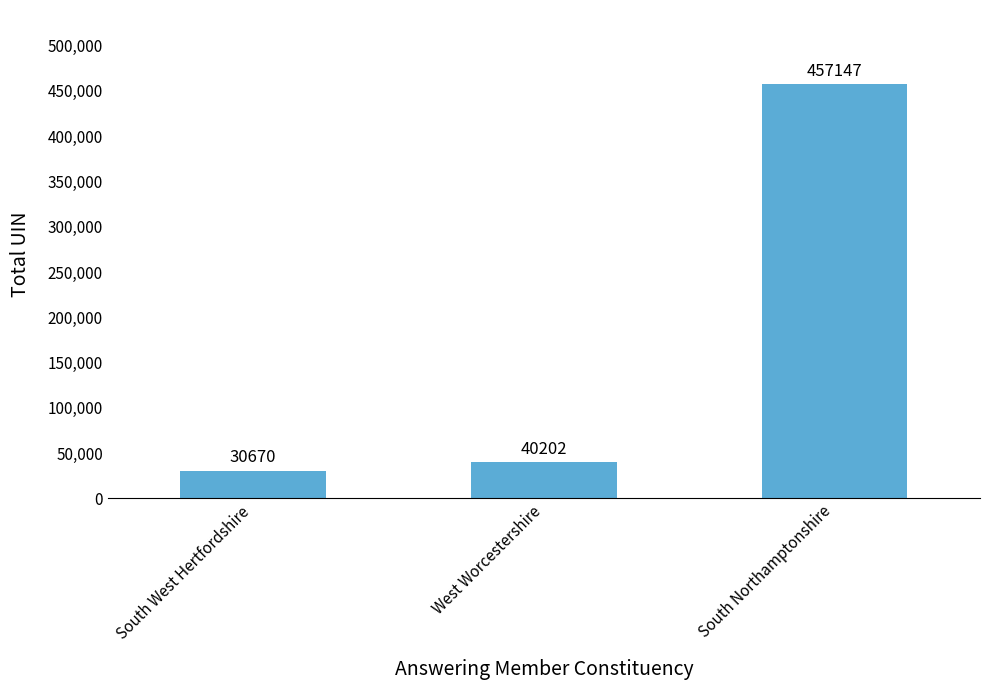

What is the change in value from South West Hertfordshire to South Northamptonshire?

+426477